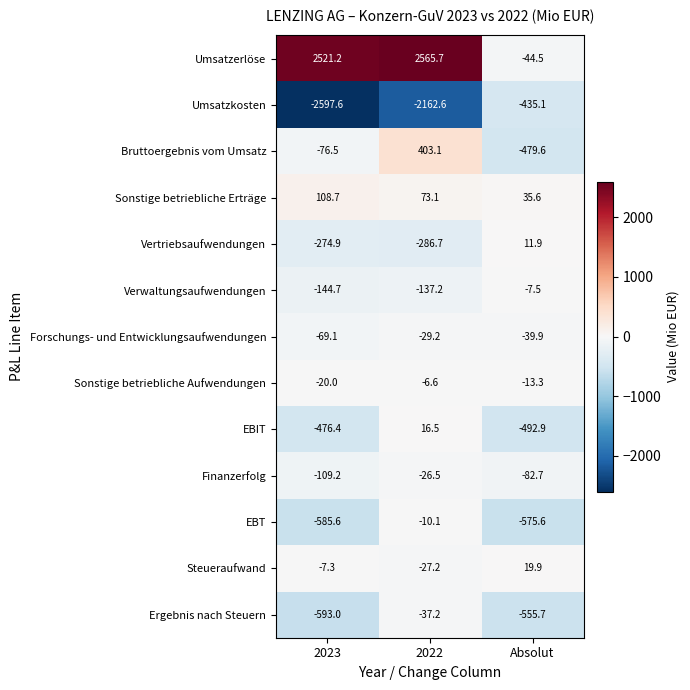

What is the difference between the highest and lowest values at 2022?

4728.3